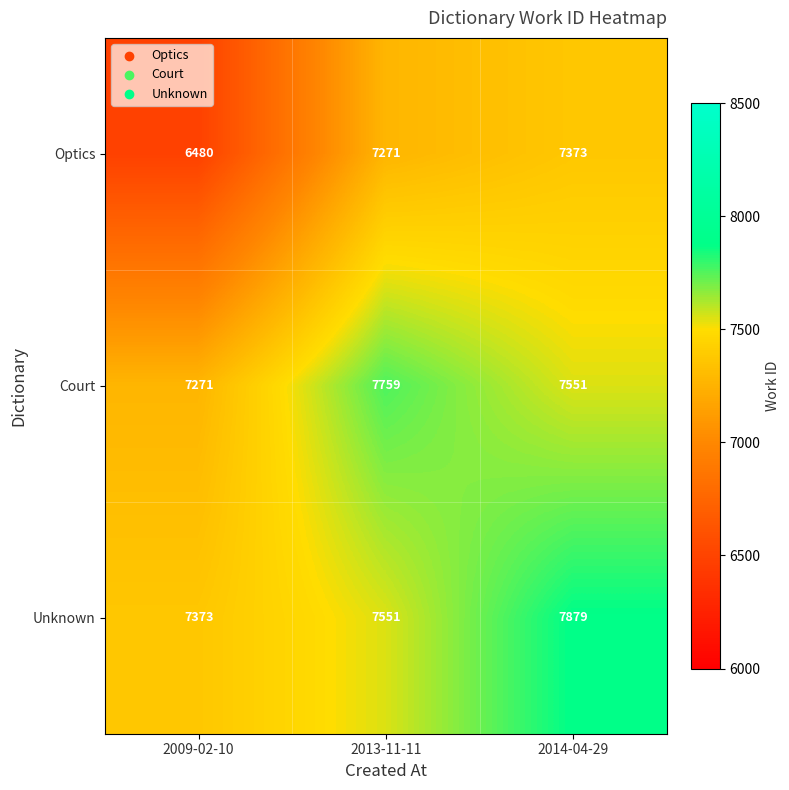

Between 2009-02-10 and 2013-11-11, which series saw the biggest shift?

Optics